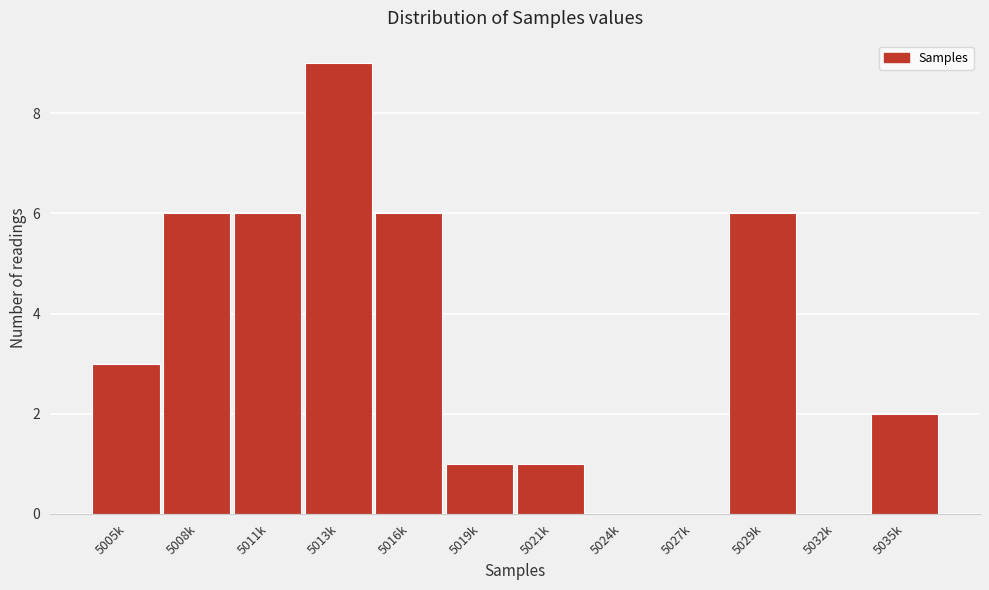

Reading right to left, list all the values displayed in this chart.

5035k=2	5032k=0	5029k=6	5027k=0	5024k=0	5021k=1	5019k=1	5016k=6	5013k=9	5011k=6	5008k=6	5005k=3